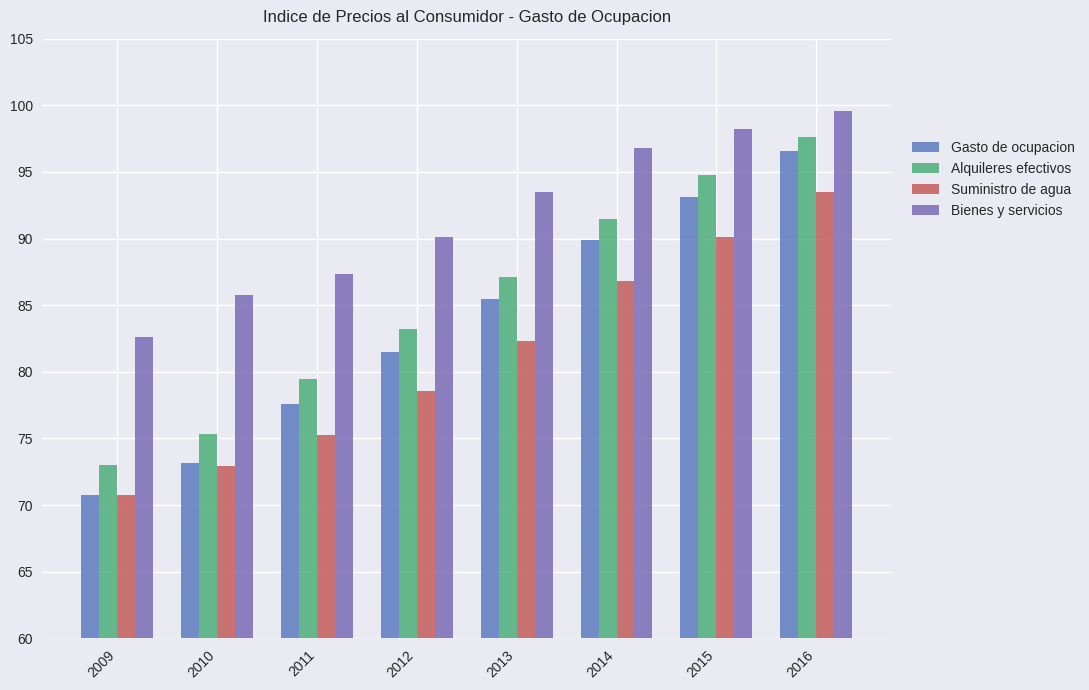

Reading right to left, what are all the values shown in this chart?

Gasto de ocupacion: 96.5	93.1	89.9	85.4	81.5	77.6	73.2	70.8
Alquileres efectivos: 97.7	94.8	91.5	87.1	83.2	79.5	75.3	73.0
Suministro de agua: 93.5	90.1	86.8	82.3	78.6	75.2	72.9	70.8
Bienes y servicios: 99.6	98.2	96.8	93.5	90.1	87.3	85.8	82.6